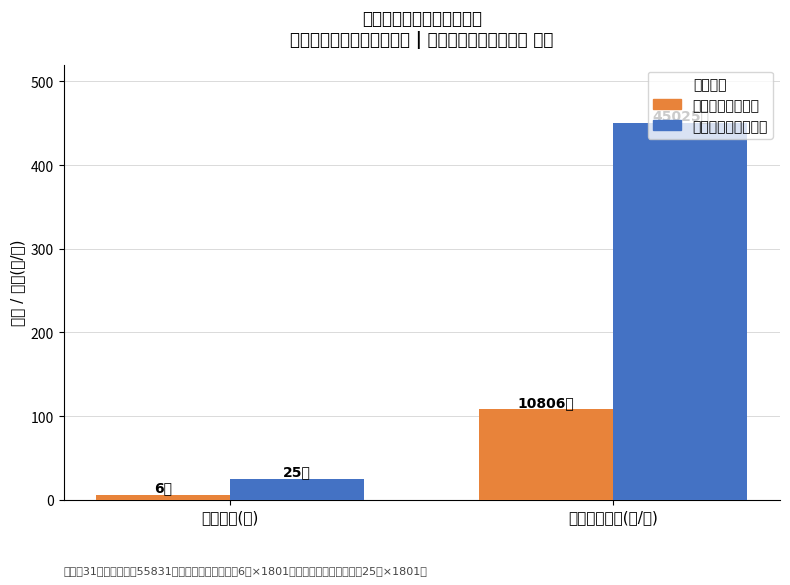

Reading left to right, what are all the values shown in this chart?

城镇登记失业人员: 6.0	108.1
农村转移就业劳动者: 25.0	450.2